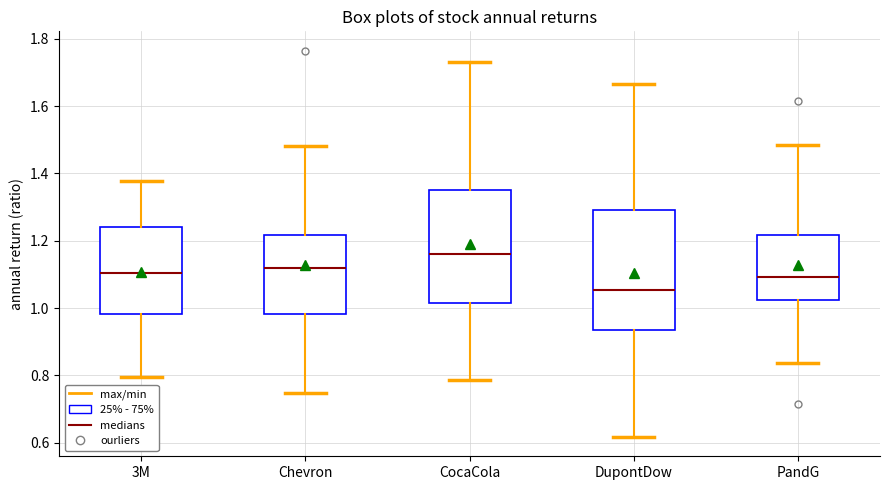

Reading left to right, transcribe this box plot: for each box, give where its median line is, the range the box spans, and where its two whiskers end, as read against the y-axis. The values are not printed on the chart, so give them approximately, as read against the axis.

3M: median 1.10, box 0.98 to 1.24, whiskers 0.80 to 1.38
Chevron: median 1.12, box 0.98 to 1.22, whiskers 0.74 to 1.48
CocaCola: median 1.16, box 1.02 to 1.36, whiskers 0.78 to 1.74
DupontDow: median 1.06, box 0.94 to 1.30, whiskers 0.62 to 1.66
PandG: median 1.10, box 1.02 to 1.22, whiskers 0.84 to 1.48